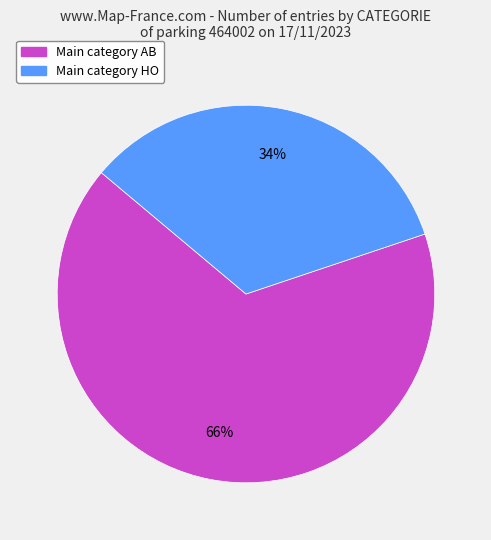

Is there a majority slice in this chart?

Yes